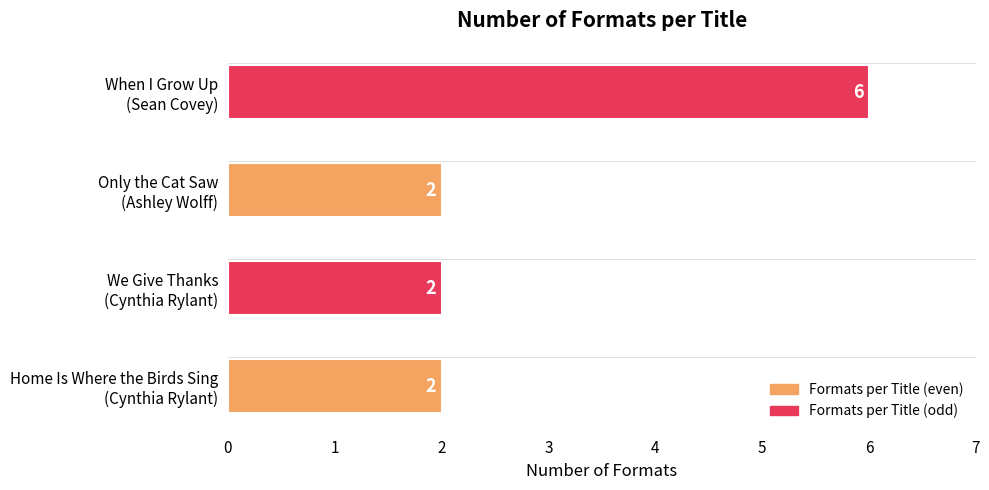

Are the bars horizontal?

Yes